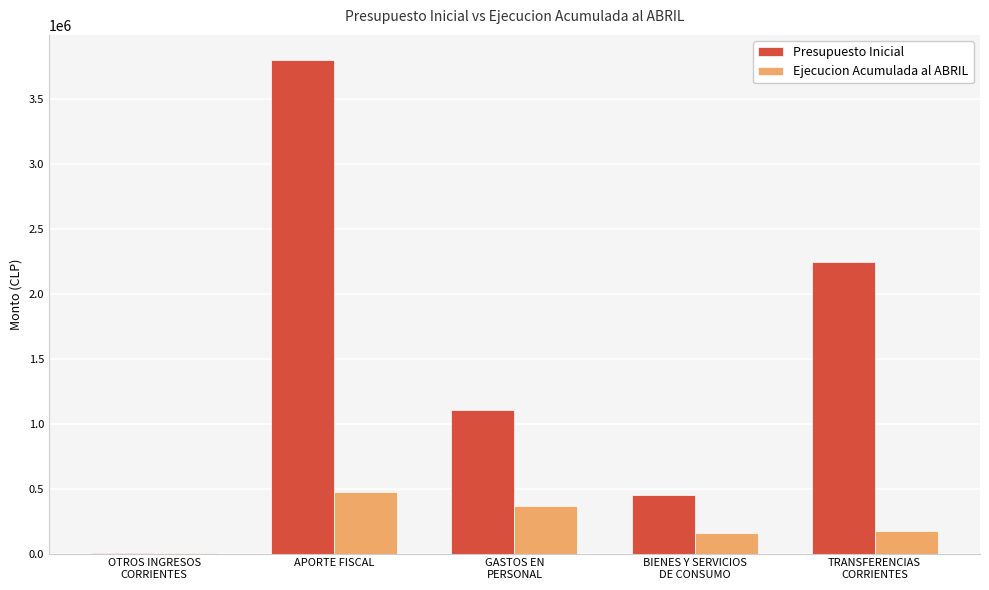

What is the average value of the Presupuesto Inicial series?

1520553